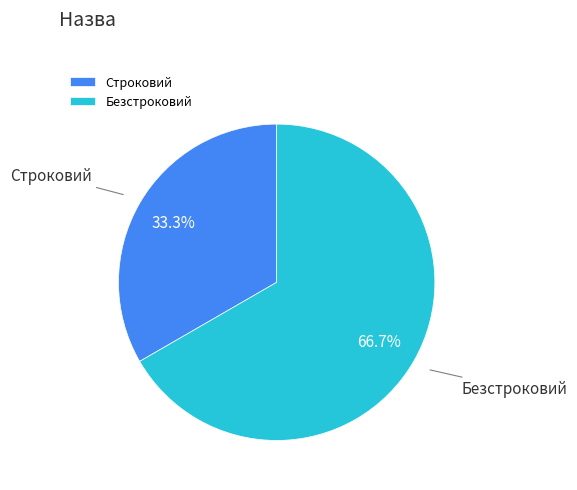

What is the largest slice in the pie chart?

Безстроковий